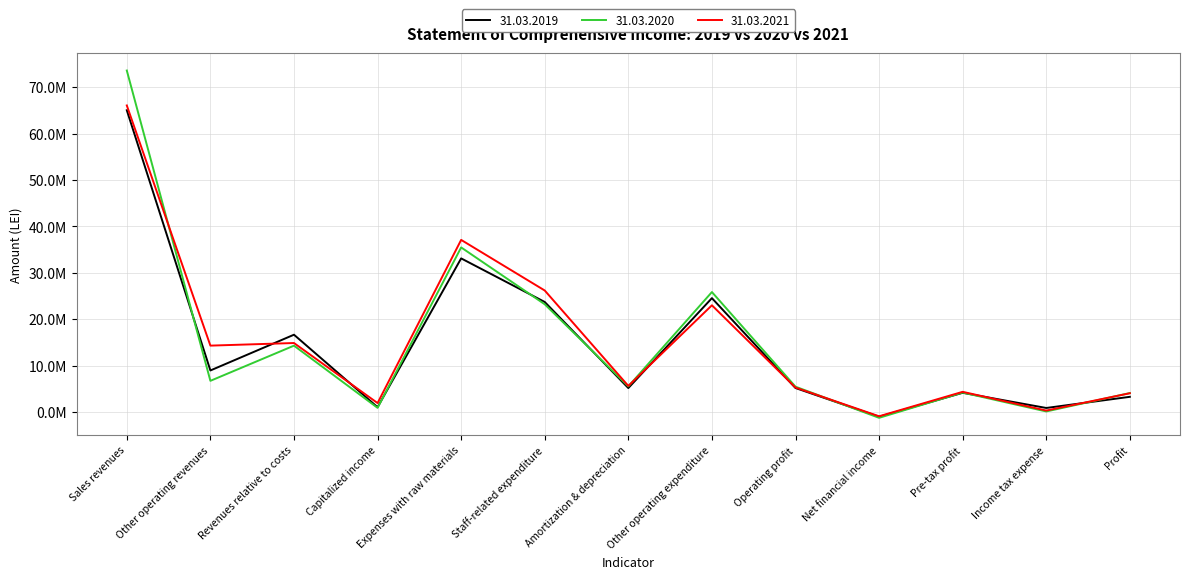

Between which two adjacent categories do 31.03.2019 and 31.03.2021 first intersect?

Other operating revenues and Revenues relative to costs